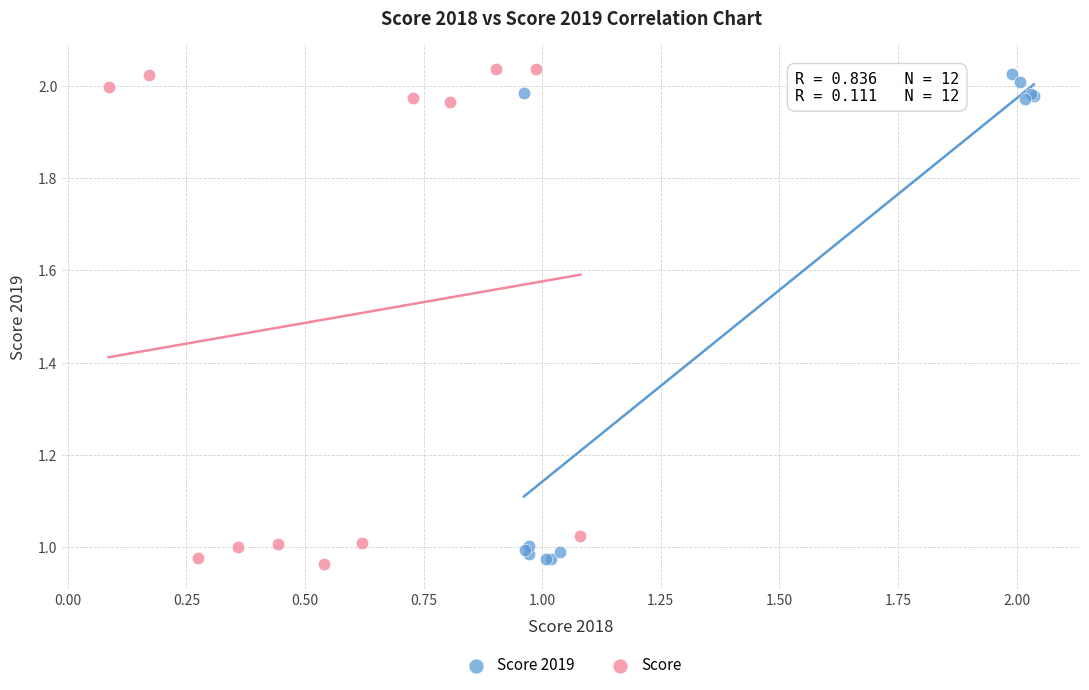

Which series contains the highest Y value?

Score